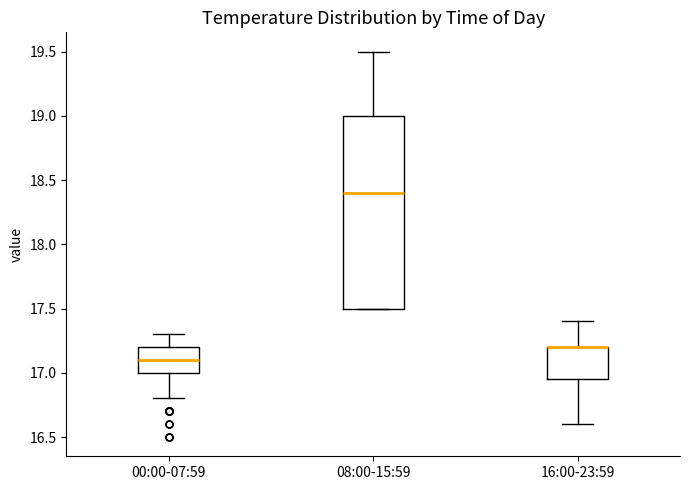

Comparing the boxes themselves (not the whiskers), which one is the tallest?

08:00-15:59